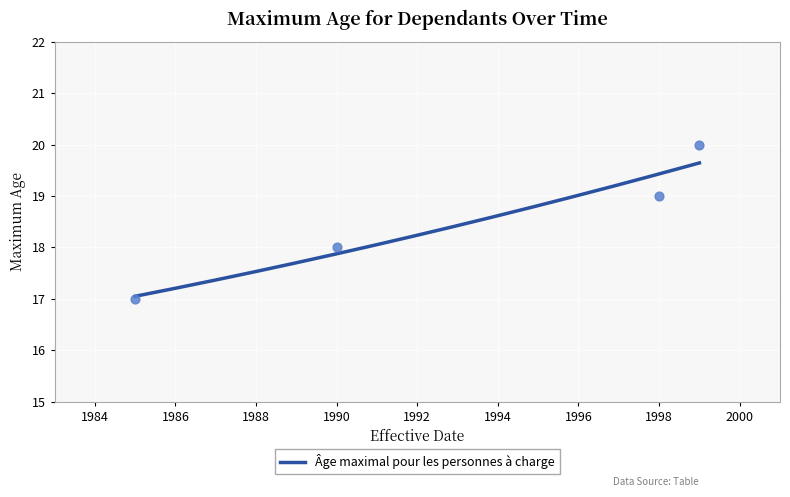

What is the minimum value for Âge maximal pour les personnes à charge?

17.0